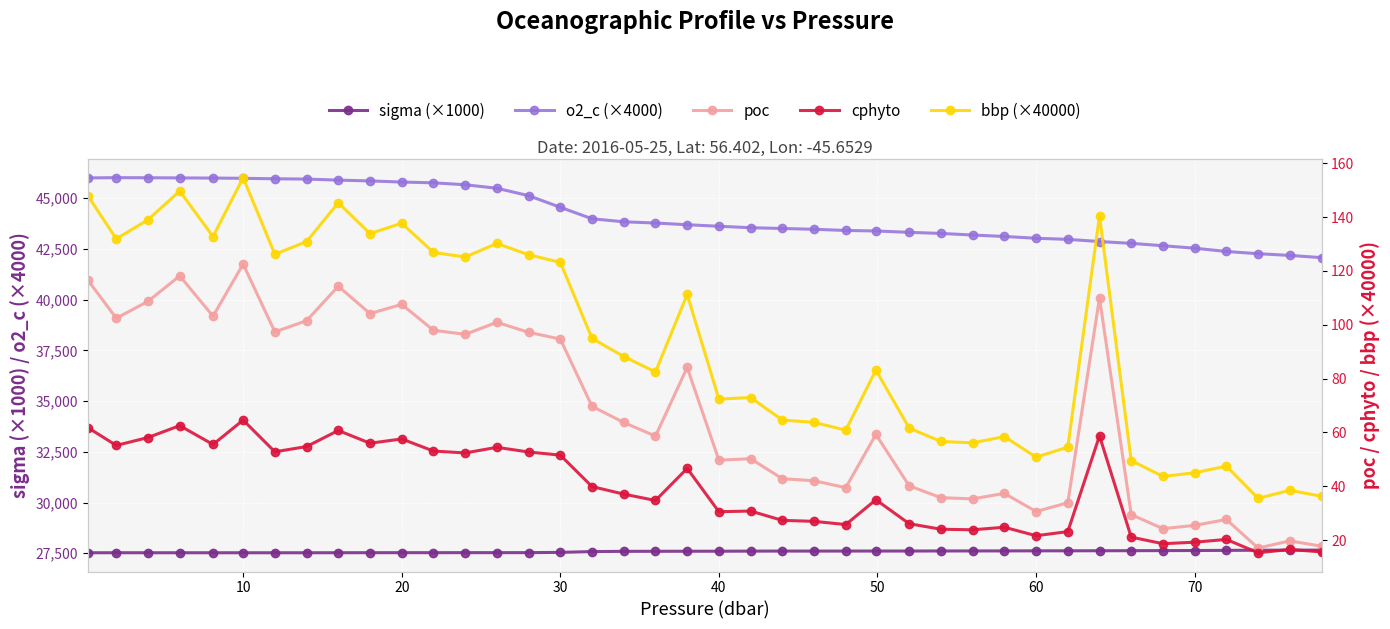

What is the minimum value for o2_c (×4000)?

42066.4